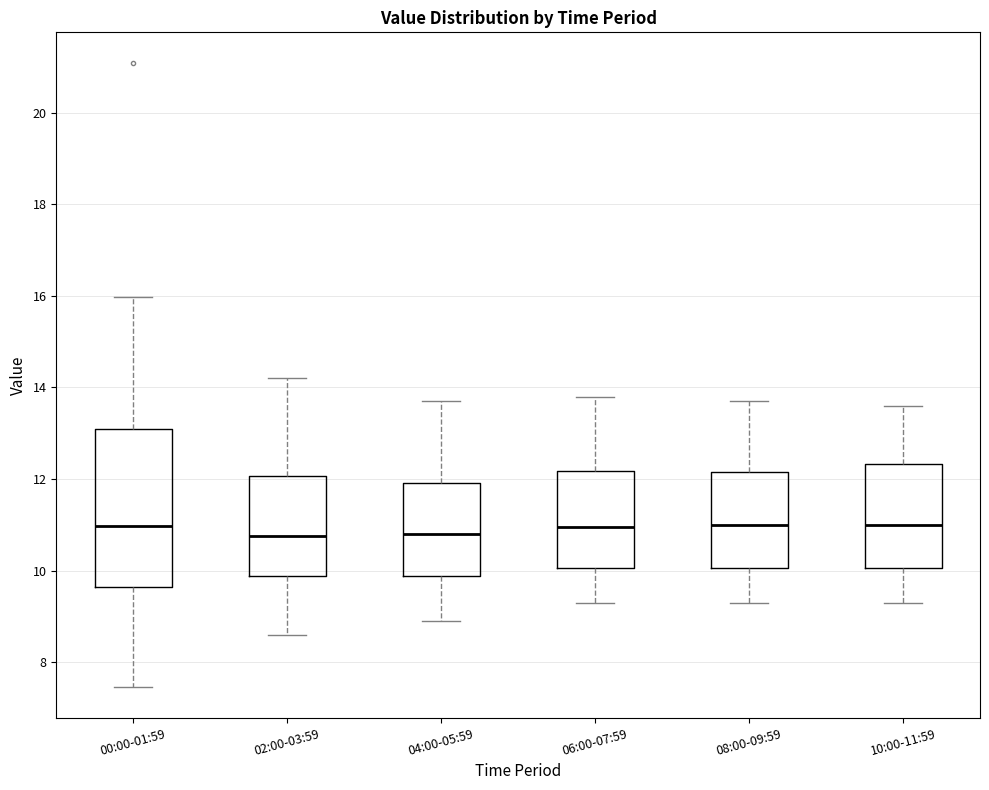

Where is the lower edge of the box for 08:00-09:59 on the y-axis? The values are not printed on the chart, so give them approximately, as read against the axis.

10.0